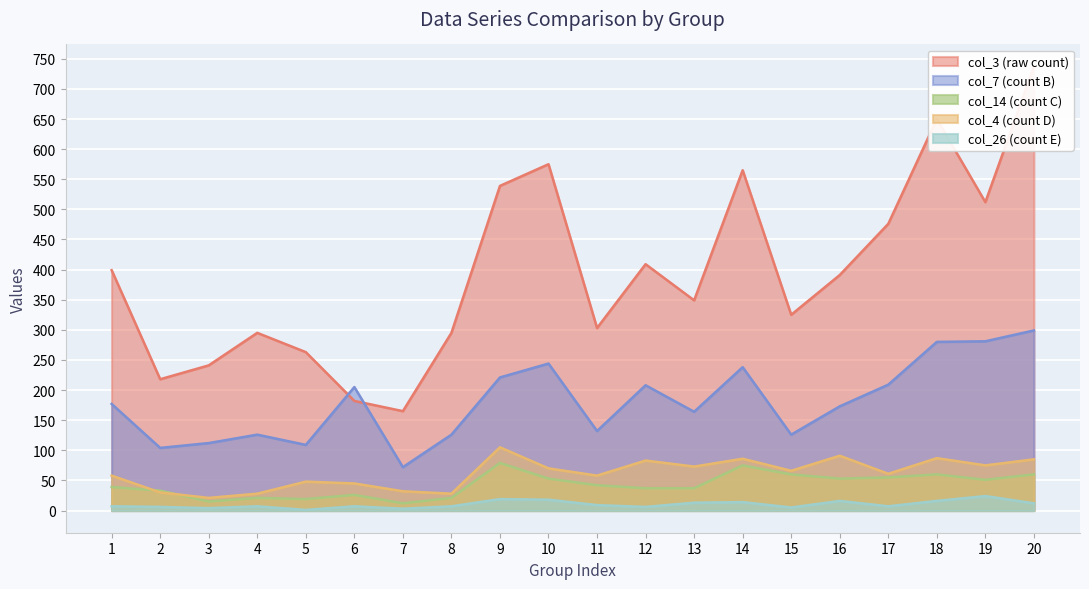

What is the difference between the highest and lowest values at 12?

403